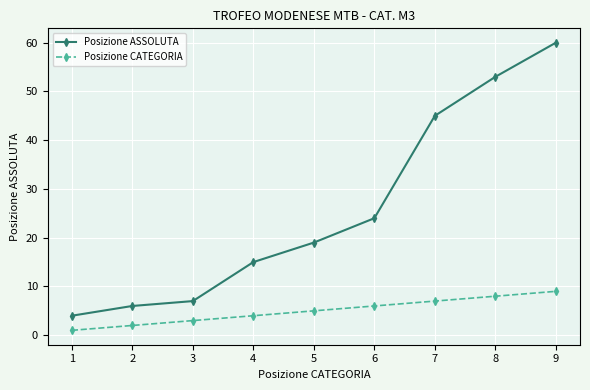

True or false: Posizione CATEGORIA and Posizione ASSOLUTA cross at least once.

False